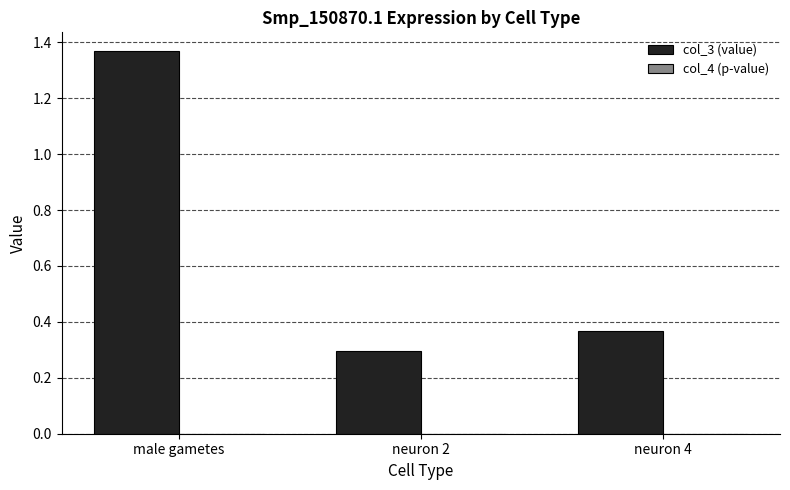

Which series has the largest total across all categories?

col_3 (value)